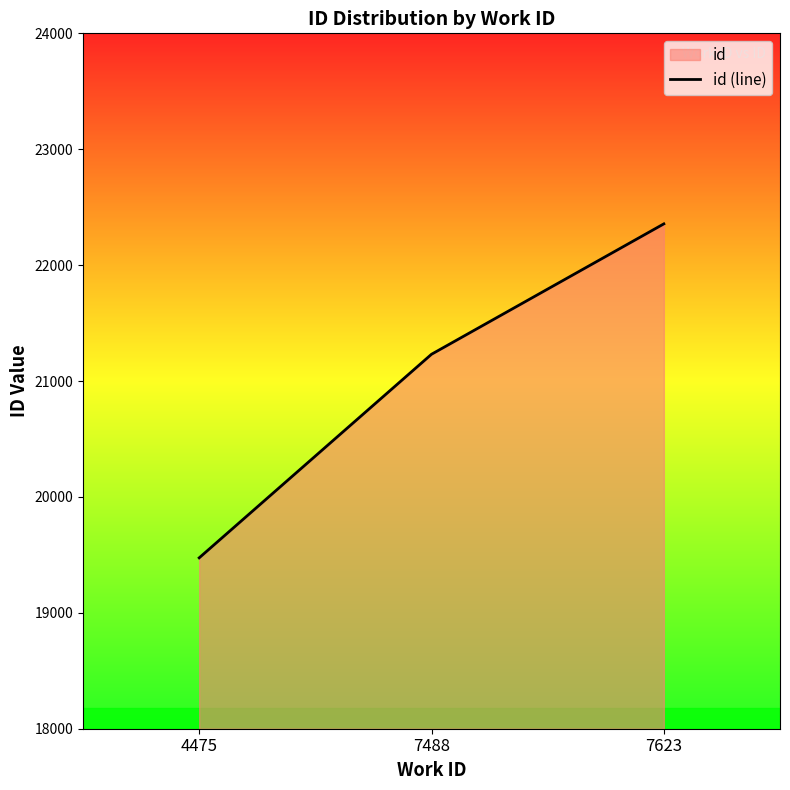

What is the approximate value at 4475?

19474.3